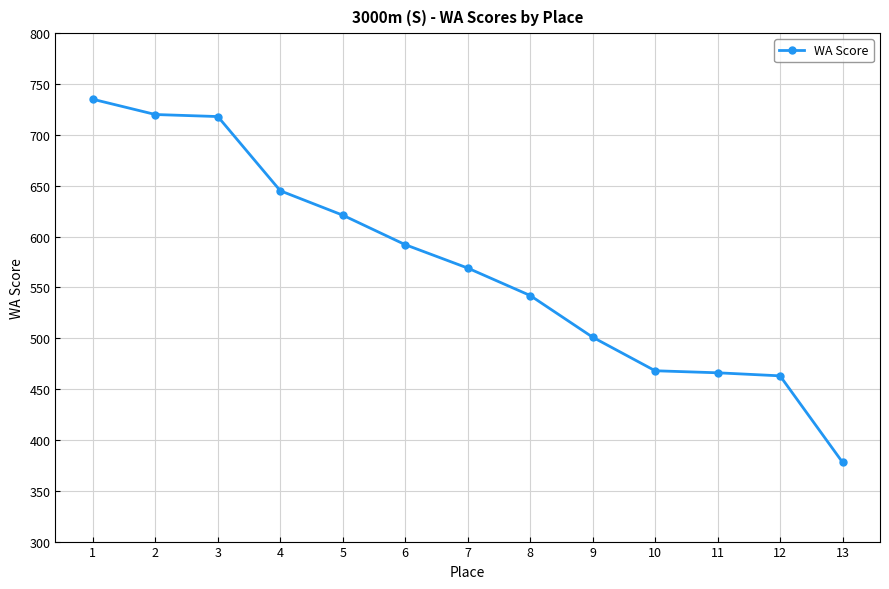

True or false: there are more than 2 points higher than both neighbors.

False